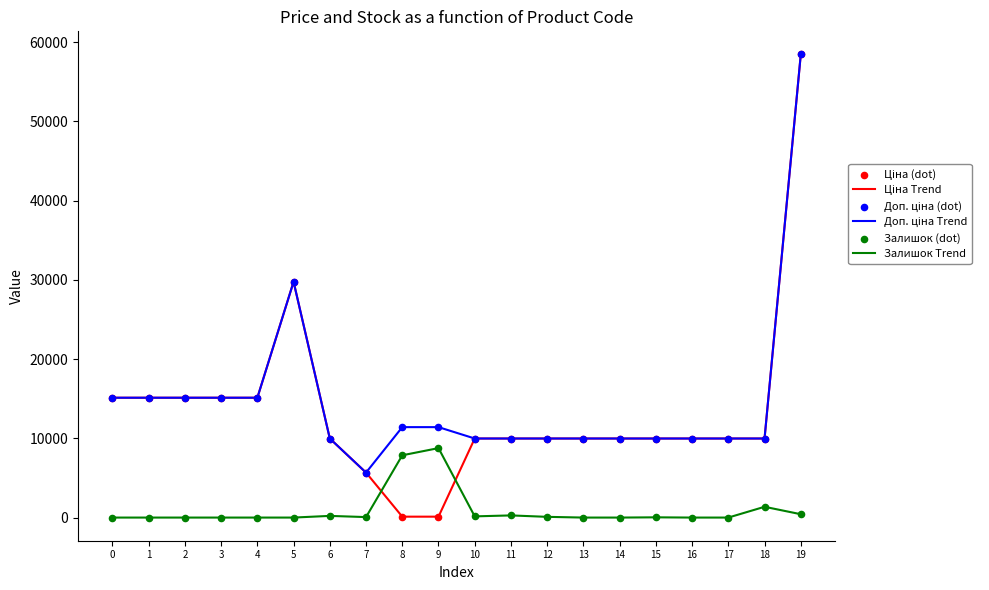

The value of Залишок Trend at 2 is 0.0. True or false?

True